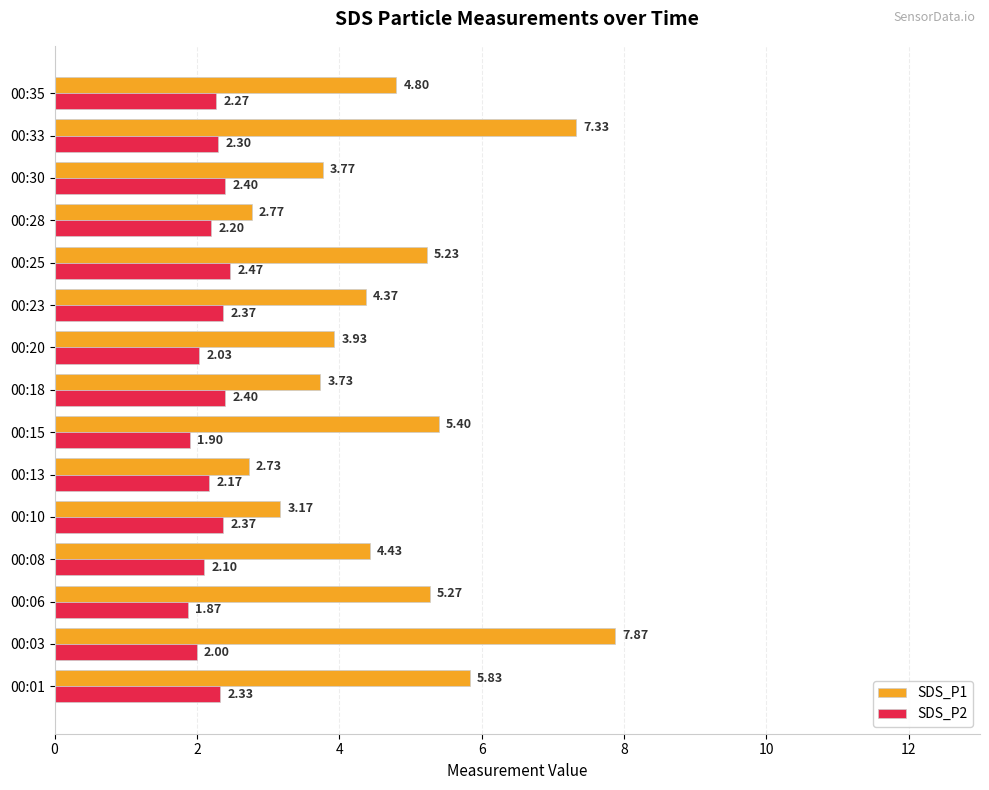

What is the spread (max minus min) of values at 00:30?

1.4